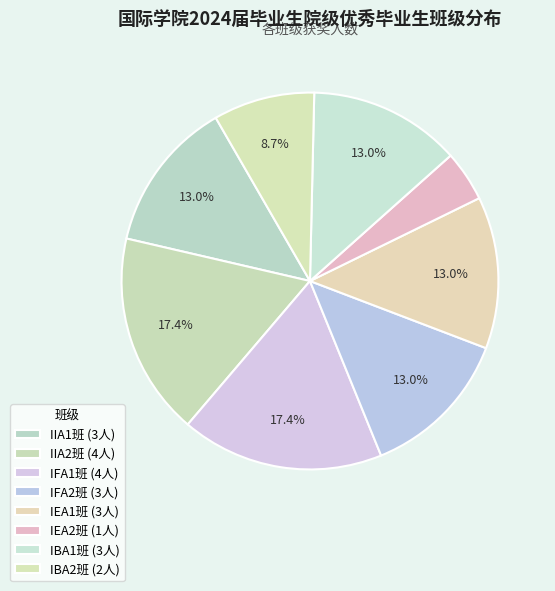

How many segments does this pie chart have?

8